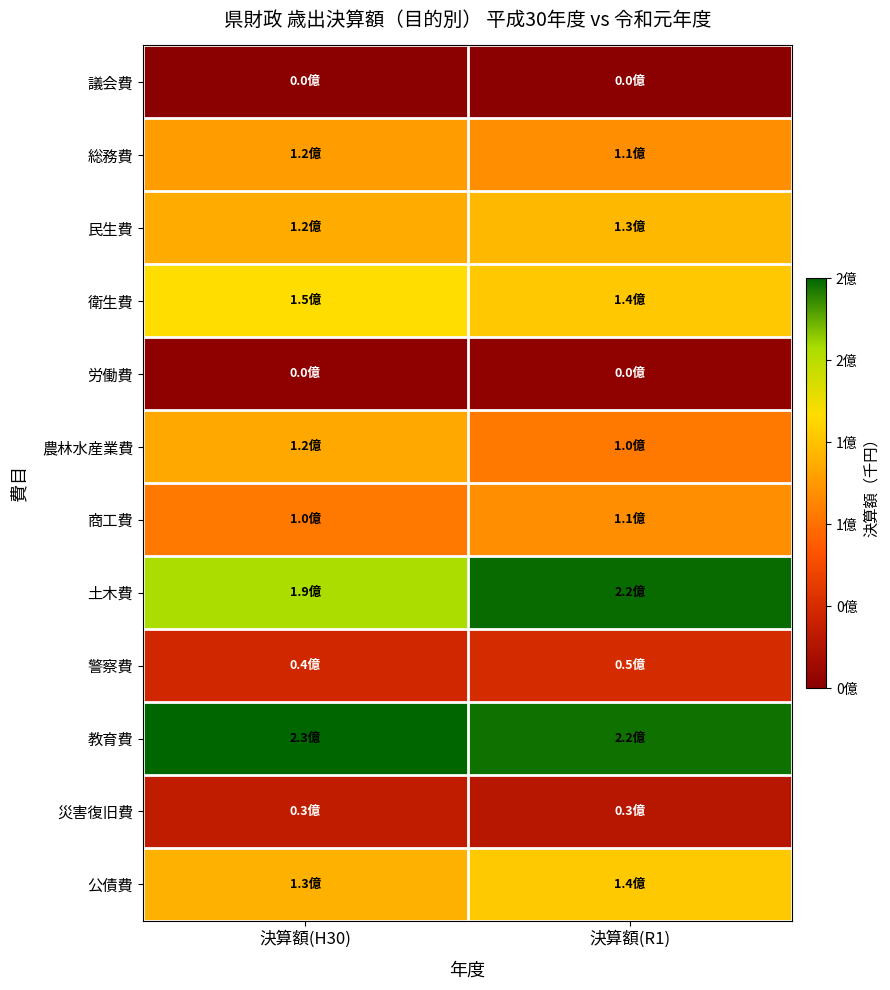

Reading left to right, transcribe all the data shown in this chart.

議会費: 決算額(H30)=1540529	決算額(R1)=1575803
総務費: 決算額(H30)=115975265	決算額(R1)=108781935
民生費: 決算額(H30)=124510075	決算額(R1)=131375847
衛生費: 決算額(H30)=151229249	決算額(R1)=139665262
労働費: 決算額(H30)=4160350	決算額(R1)=4195006
農林水産業費: 決算額(H30)=123172531	決算額(R1)=96853954
商工費: 決算額(H30)=97164506	決算額(R1)=108094890
土木費: 決算額(H30)=188798466	決算額(R1)=224518779
警察費: 決算額(H30)=43665627	決算額(R1)=45695603
教育費: 決算額(H30)=226741935	決算額(R1)=223103928
災害復旧費: 決算額(H30)=33047050	決算額(R1)=27929580
公債費: 決算額(H30)=127462539	決算額(R1)=140945217